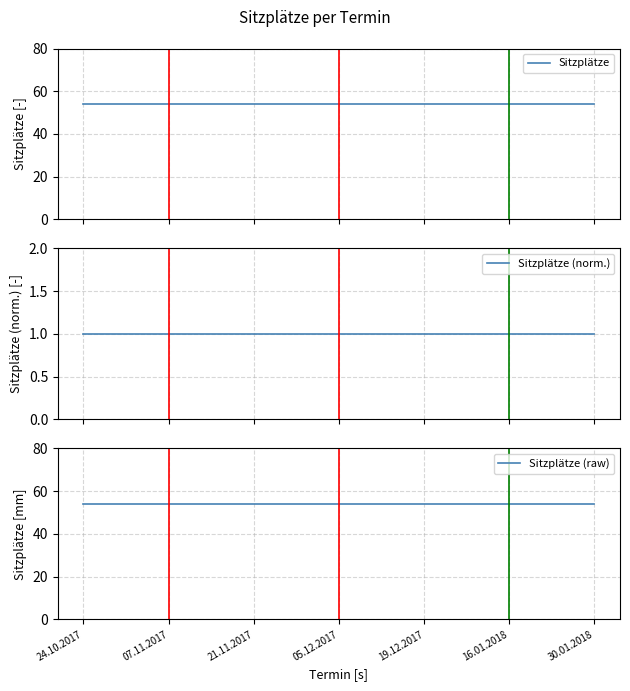

At which label is Sitzplätze closest to 54?

24.10.2017